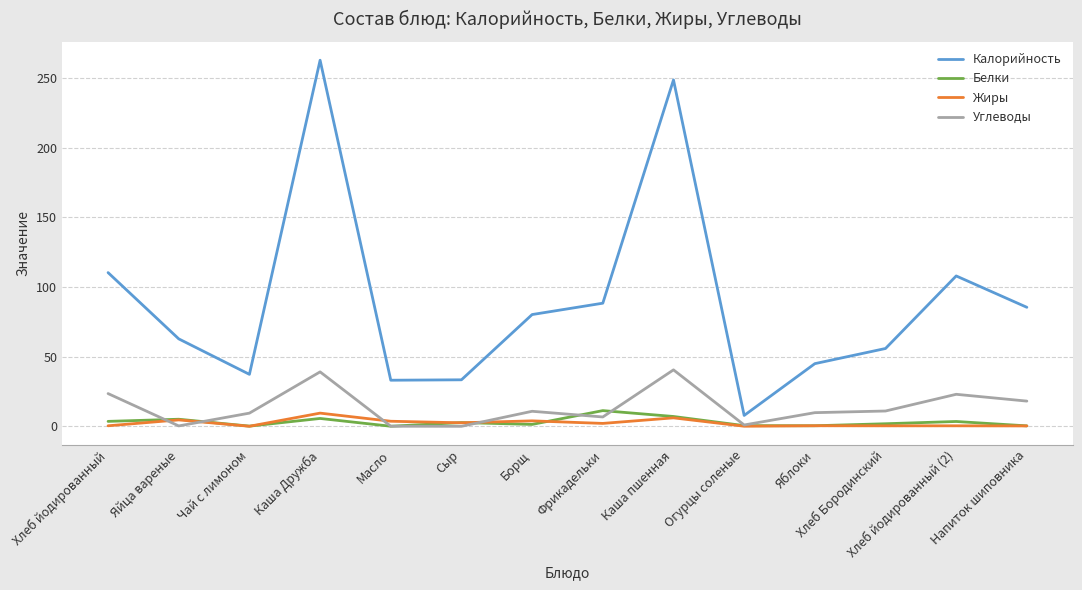

Is this an area chart (filled region under the line)?

No